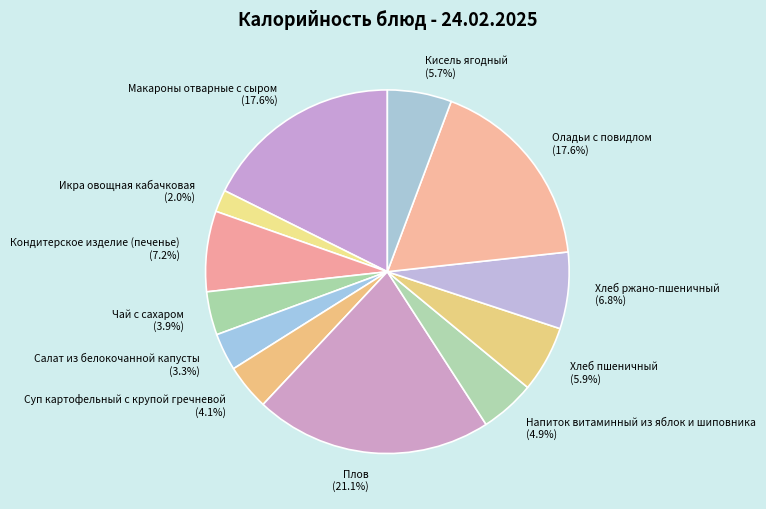

Between Икра овощная кабачковая and Оладьи с повидлом, which is larger?

Оладьи с повидлом